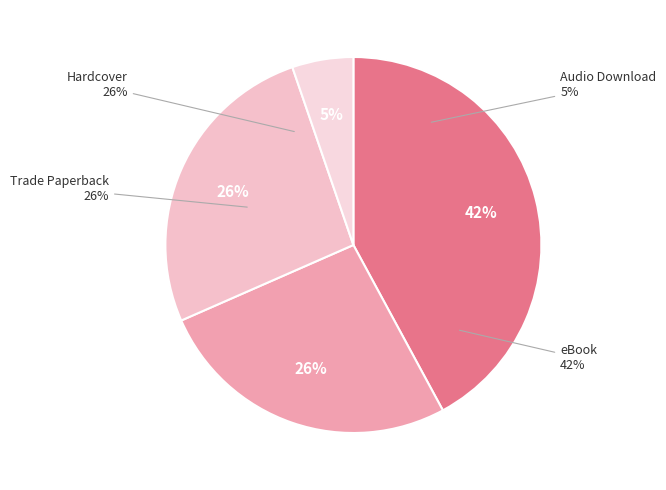

How many slices are in this pie chart?

4